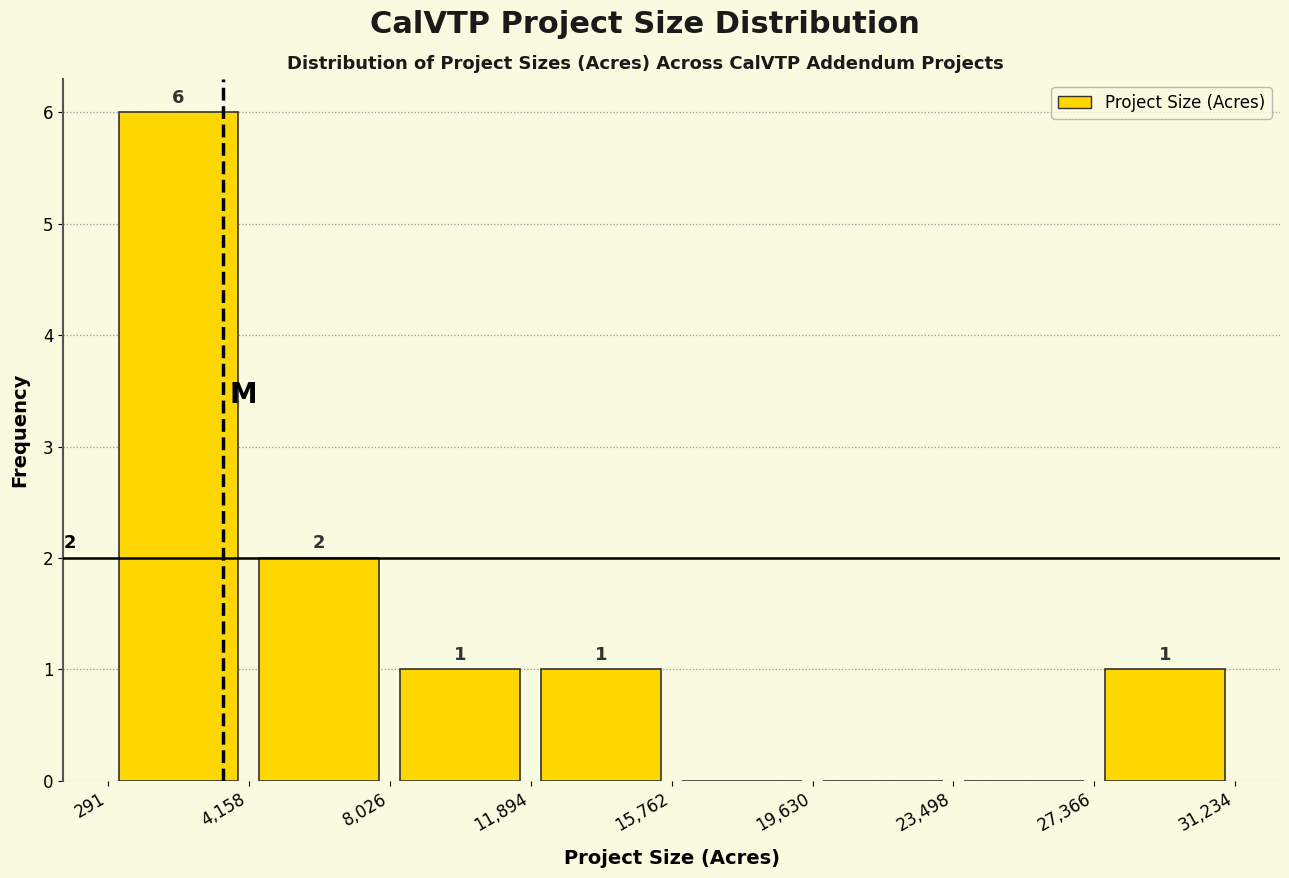

Which range on the x-axis has the tallest bar?

291 to 4,158